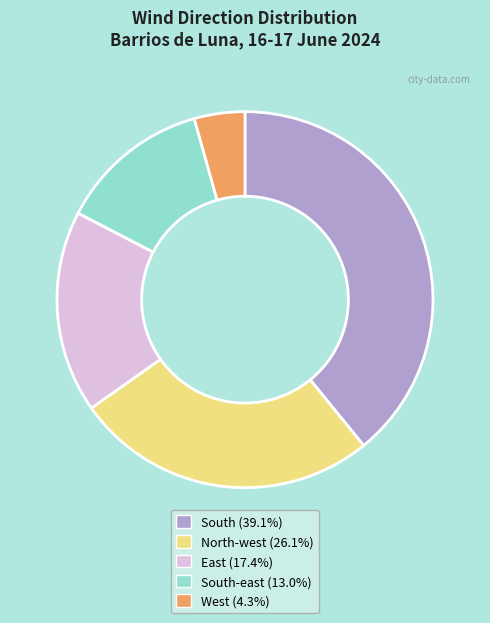

Count the number of slices in the pie.

5